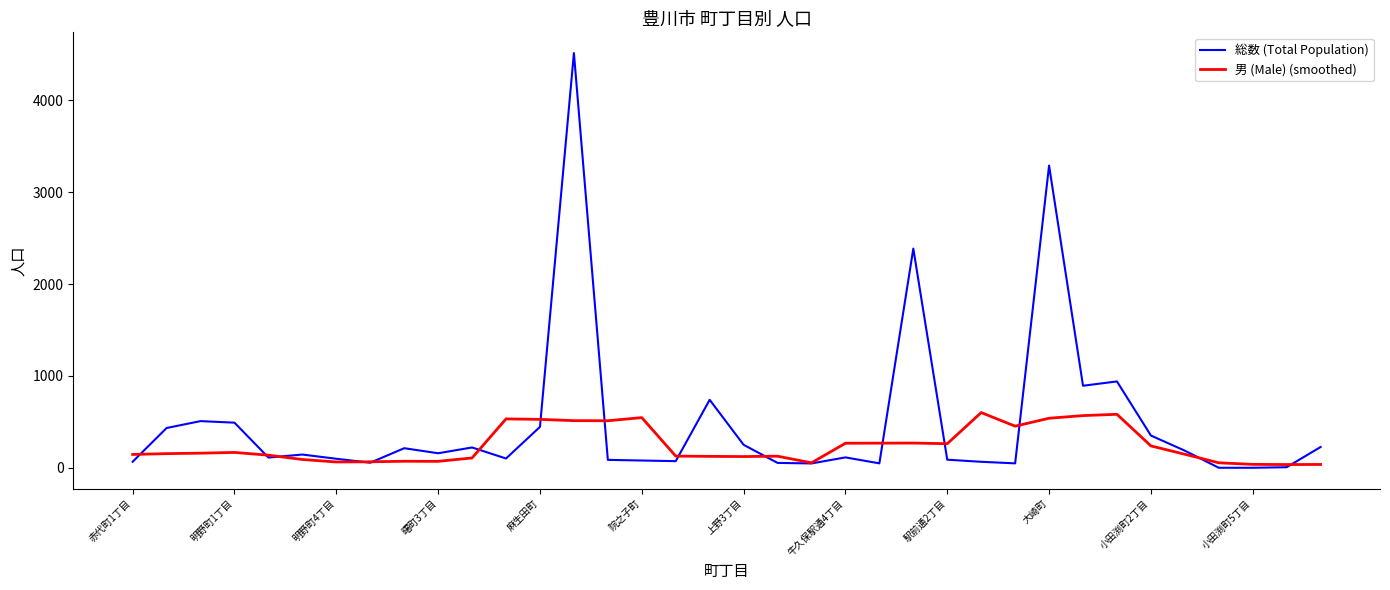

Rank the series by their average value, from lowest to highest.

男 (Male) (smoothed), 総数 (Total Population)